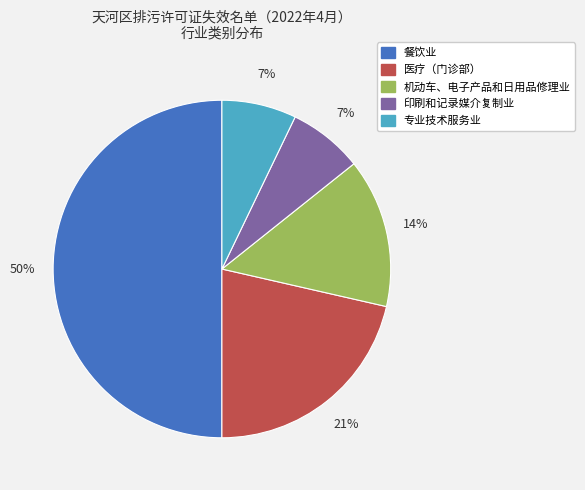

What is the largest slice in the pie chart?

餐饮业